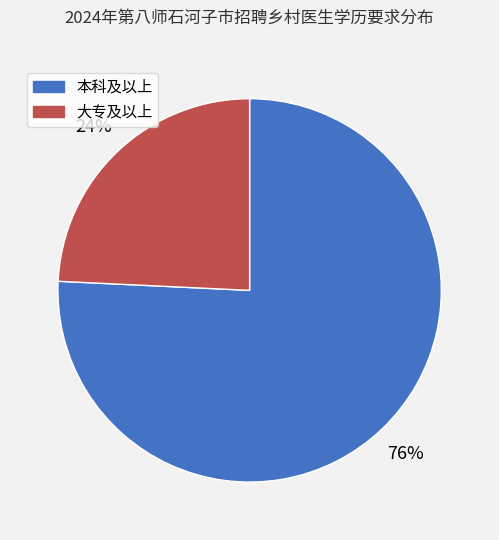

What is the largest slice in the pie chart?

本科及以上